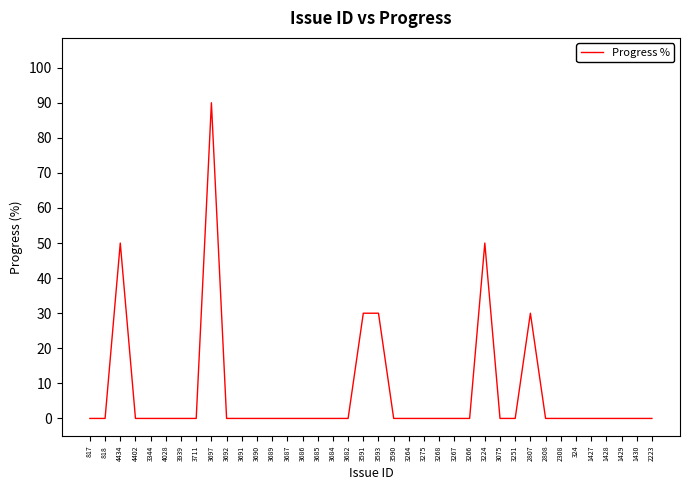

What position from the right is 4434?

36